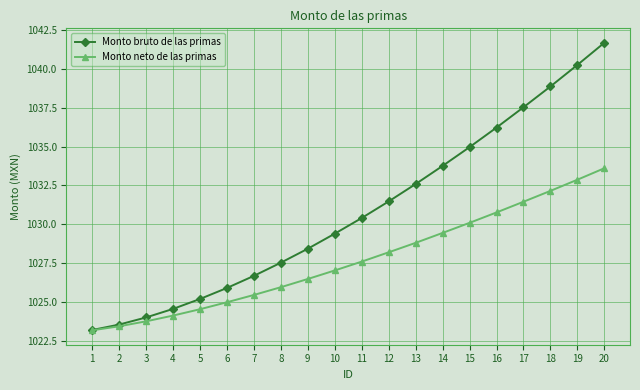

At which category is the sum across all series the highest?

20